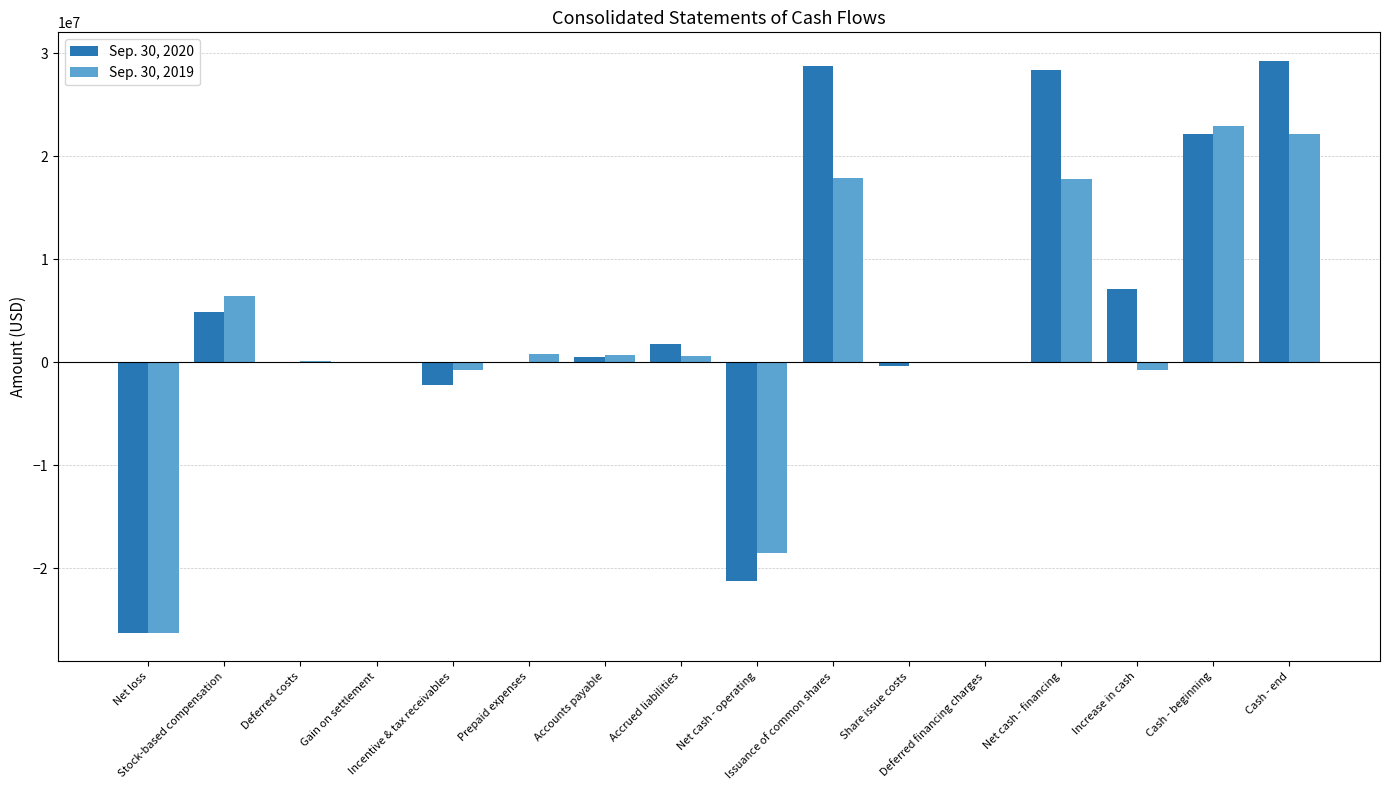

The value of Sep. 30, 2019 at Net loss is -43797247. True or false?

False